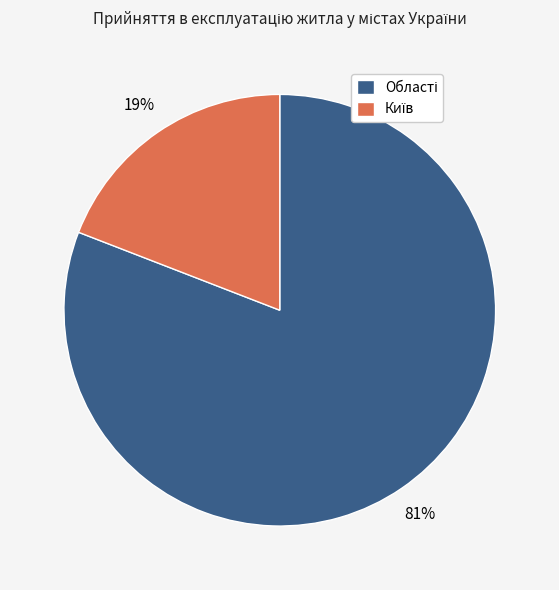

Is there any slice that represents more than half of the pie?

Yes